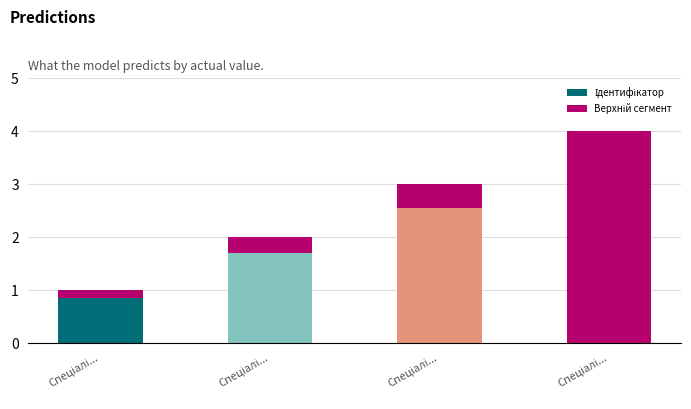

Reading left to right, what are all the values shown in this chart?

Спеціалі...=1	Спеціалі...=2	Спеціалі...=3	Спеціалі...=4